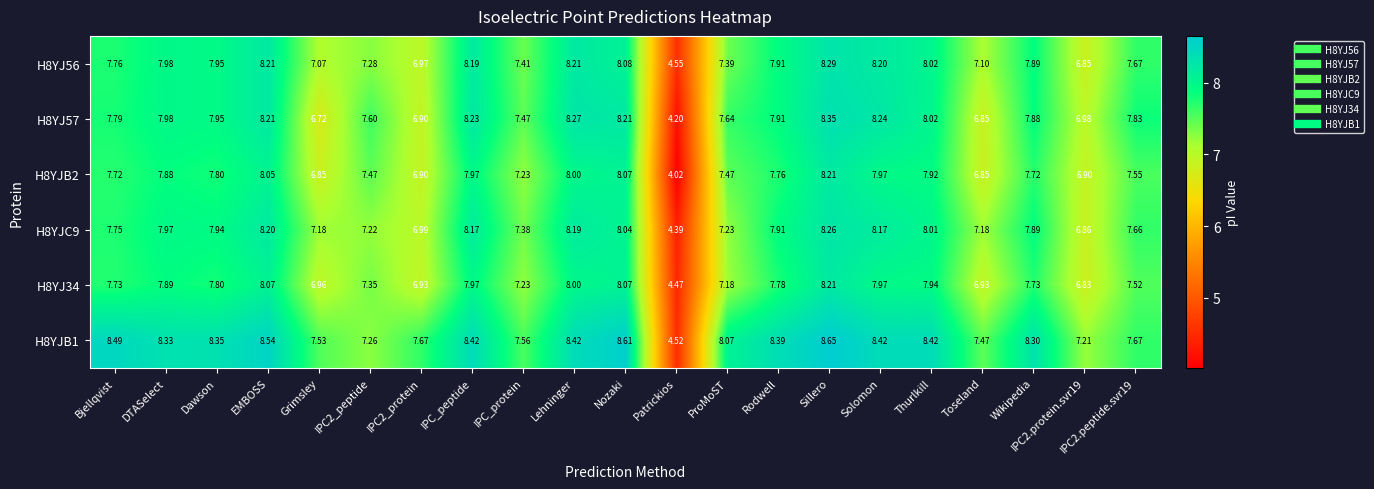

At which category does the chart reach its minimum across all series?

Patrickios